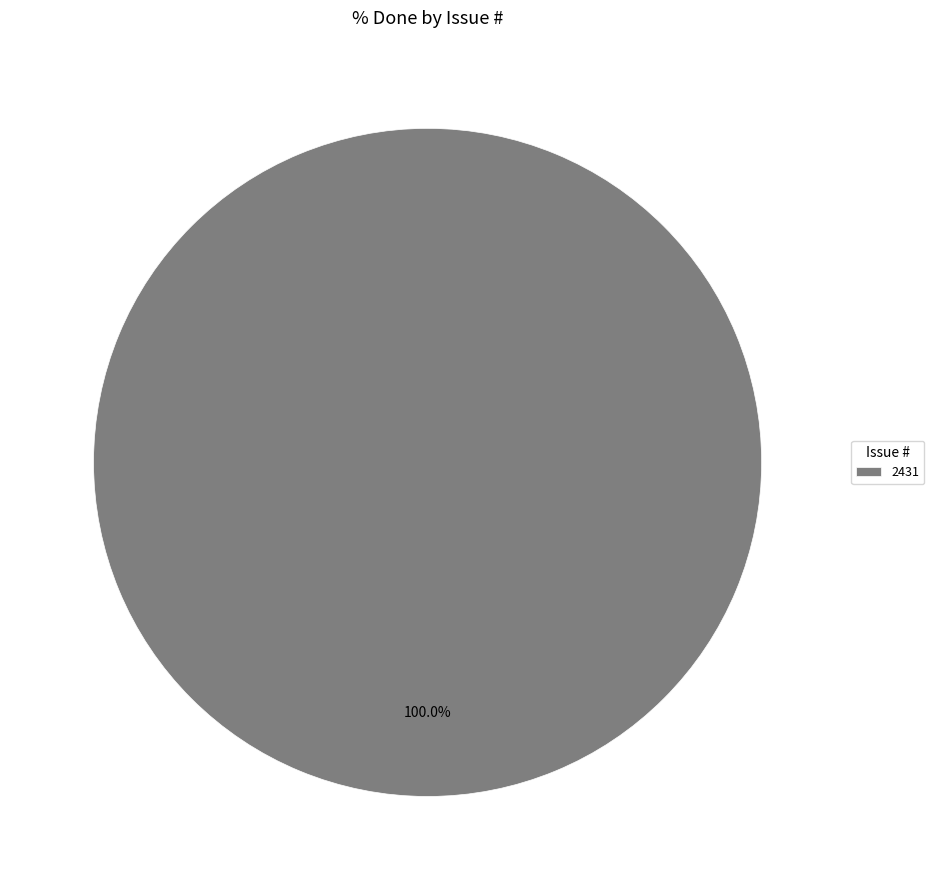

Is there a majority slice in this chart?

Yes